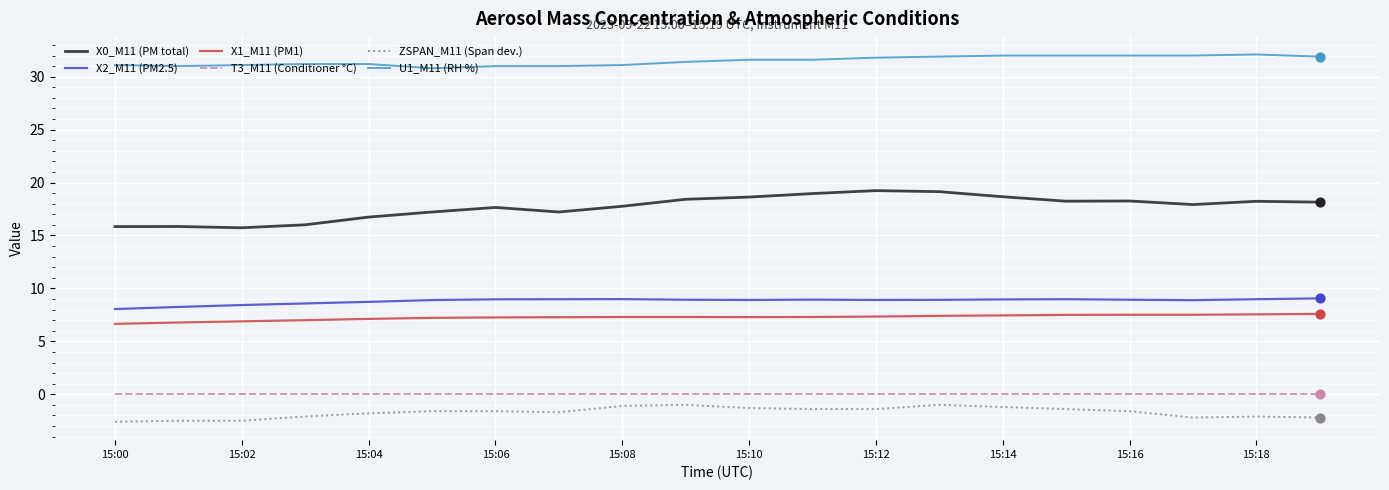

Which series has the largest total across all categories?

U1_M11 (RH %)